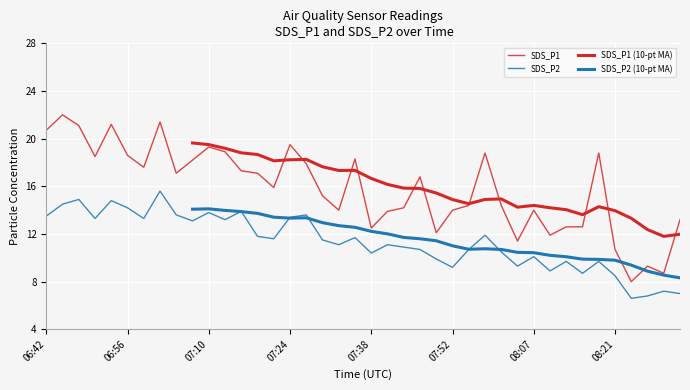

True or false: SDS_P1 and SDS_P2 intersect in this chart.

False